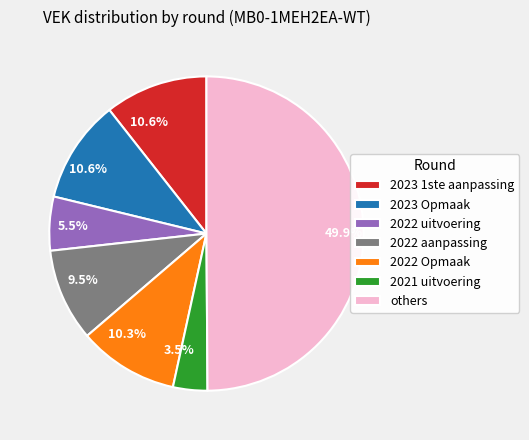

Is there a majority slice in this chart?

No